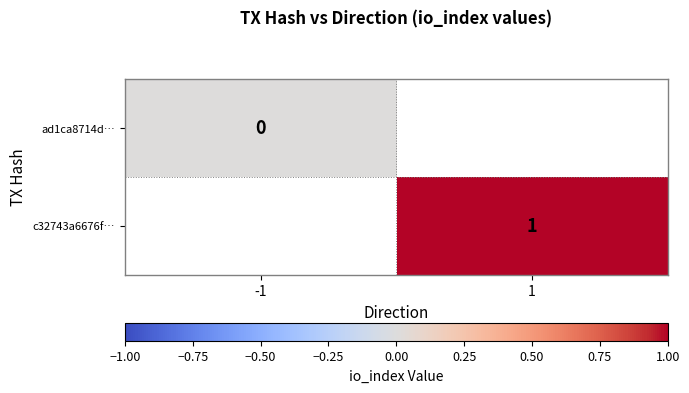

The value of c32743a6676f… at 1 is 1. True or false?

True